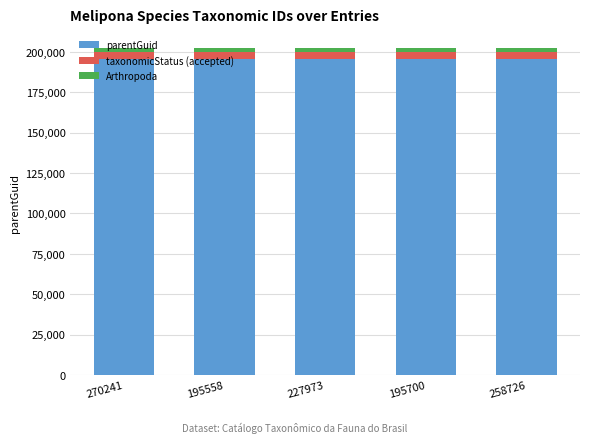

What is the minimum value for parentGuid?

195729.0